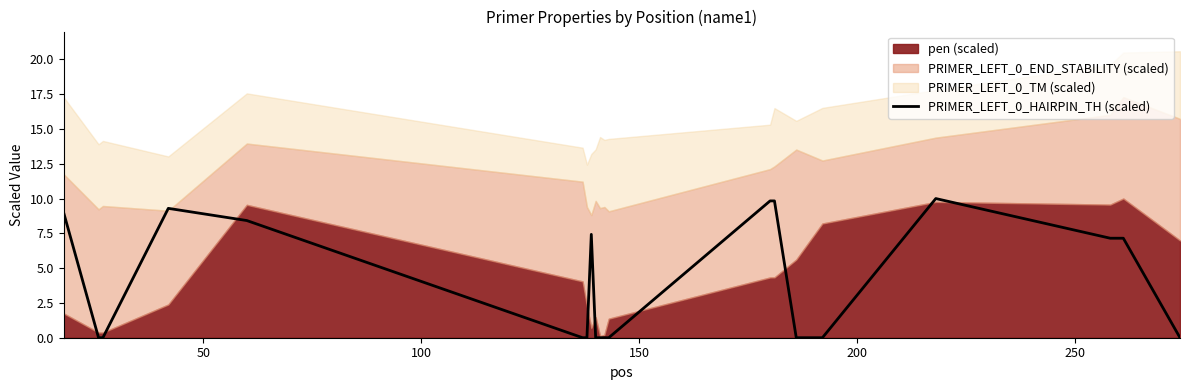

What is the average value?

3.9